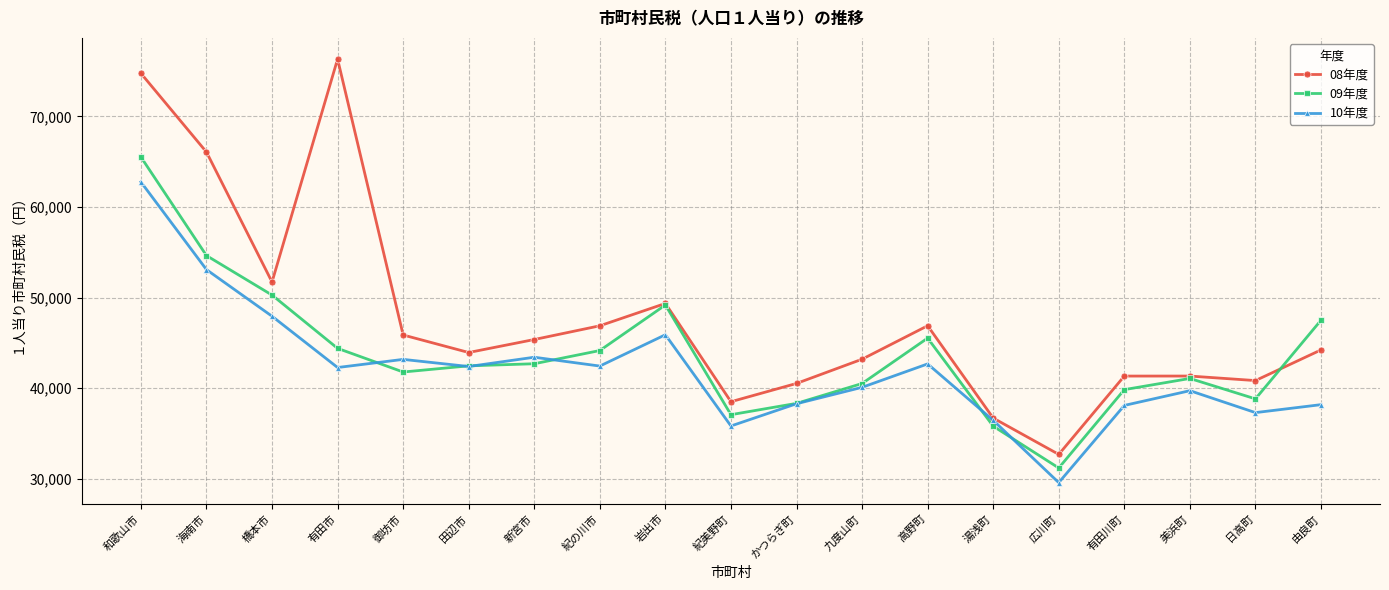

Count the number of categories in the chart.

19